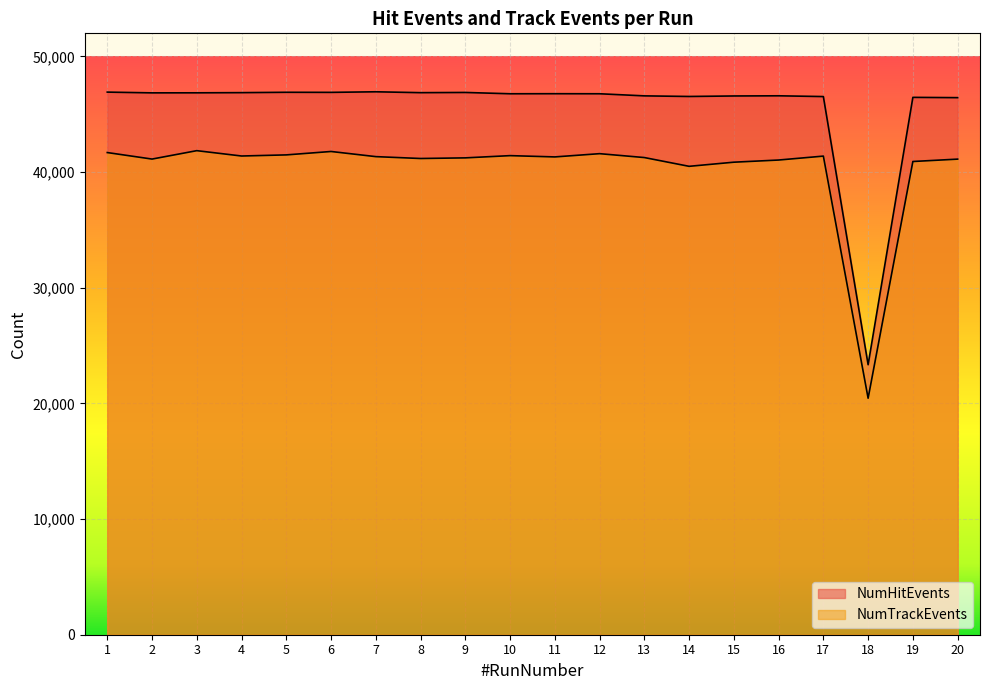

What is the minimum value shown in the chart?

20450